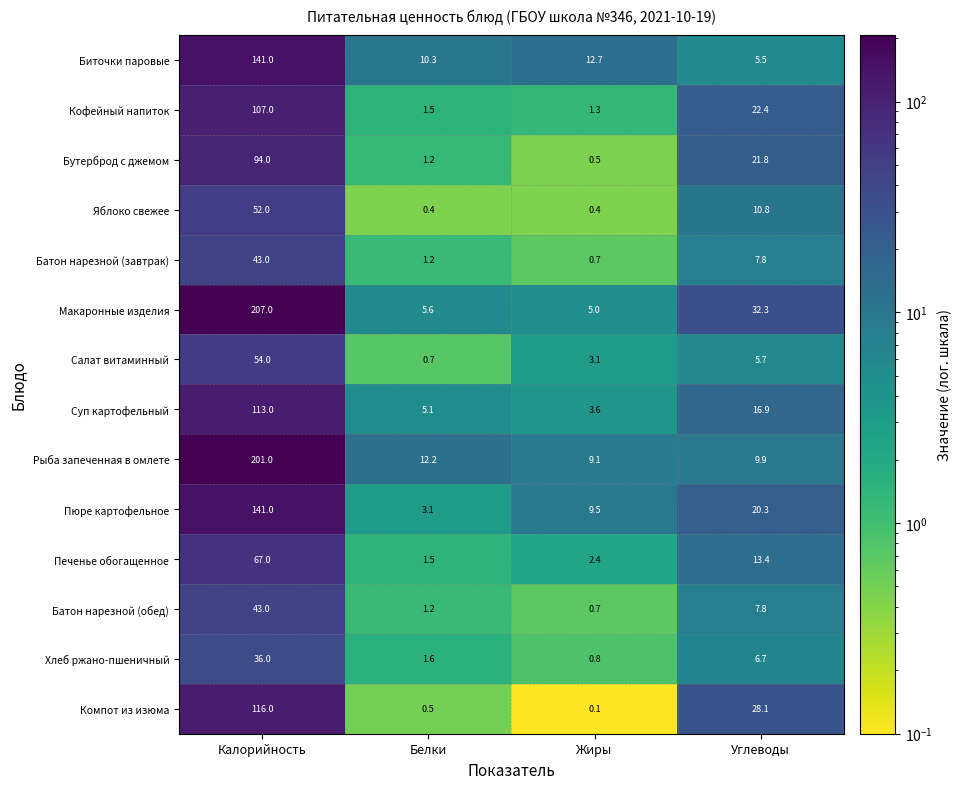

How many distinct data groups are displayed?

14